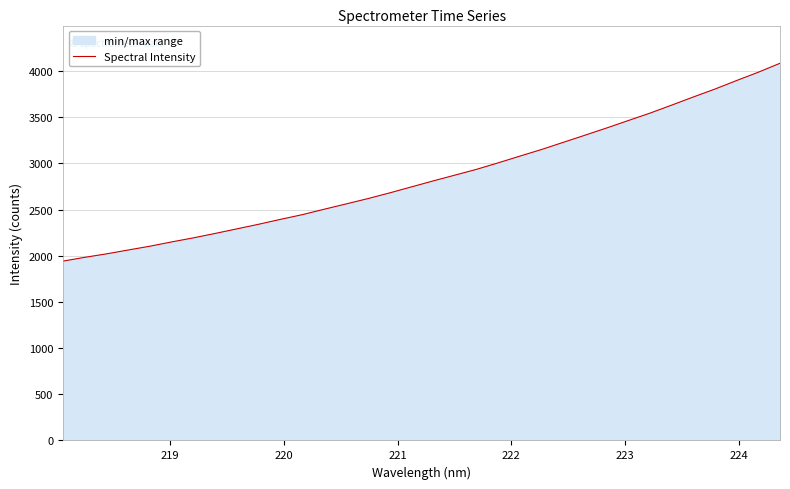

What is the maximum value shown in the chart?

4083.9